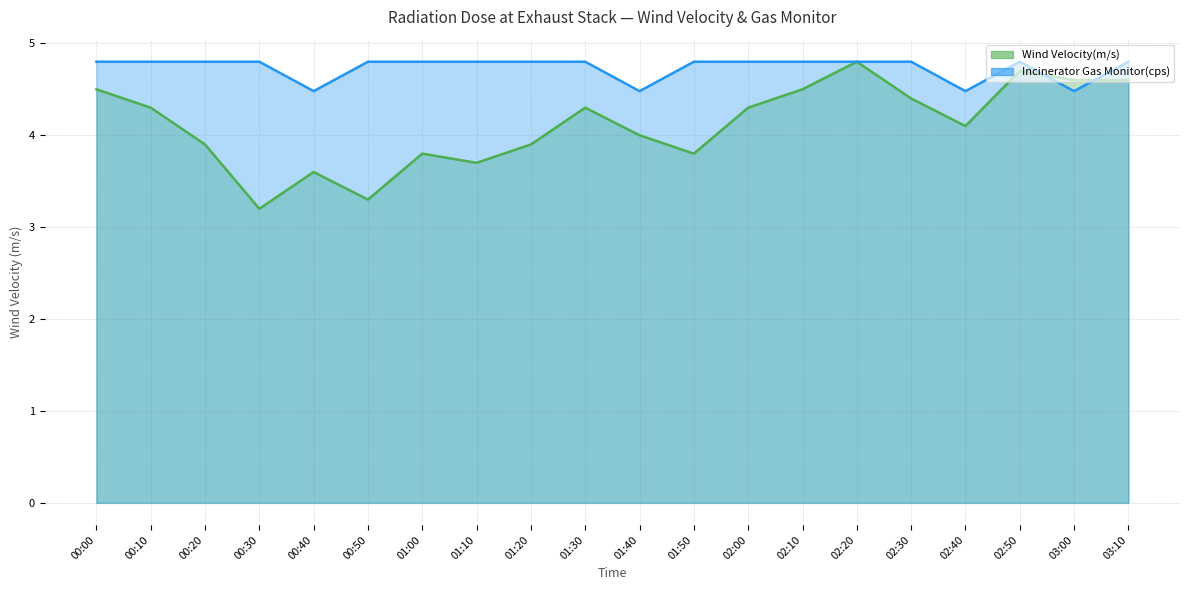

Reading left to right, extract all data points from this chart.

Wind Velocity(m/s): 00:00=4.5	00:10=4.3	00:20=3.9	00:30=3.2	00:40=3.6	00:50=3.3	01:00=3.8	01:10=3.7	01:20=3.9	01:30=4.3	01:40=4.0	01:50=3.8	02:00=4.3	02:10=4.5	02:20=4.8	02:30=4.4	02:40=4.1	02:50=4.7	03:00=4.6	03:10=4.6
Incinerator Gas Monitor(cps): 00:00=4.8	00:10=4.8	00:20=4.8	00:30=4.8	00:40=4.5	00:50=4.8	01:00=4.8	01:10=4.8	01:20=4.8	01:30=4.8	01:40=4.5	01:50=4.8	02:00=4.8	02:10=4.8	02:20=4.8	02:30=4.8	02:40=4.5	02:50=4.8	03:00=4.5	03:10=4.8